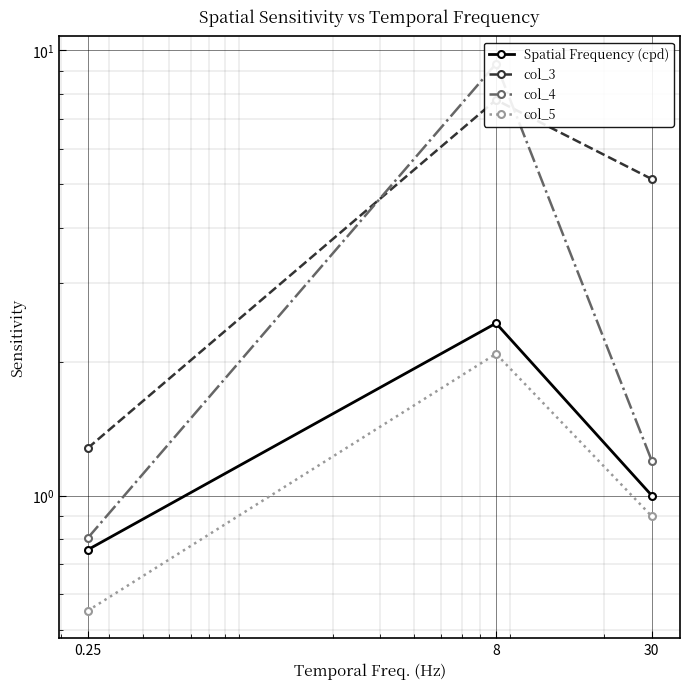

Reading right to left, what are all the values shown in this chart?

Spatial Frequency (cpd): 1.0	2.4	0.8
col_3: 5.1	7.7	1.3
col_4: 1.2	9.3	0.8
col_5: 0.9	2.1	0.6